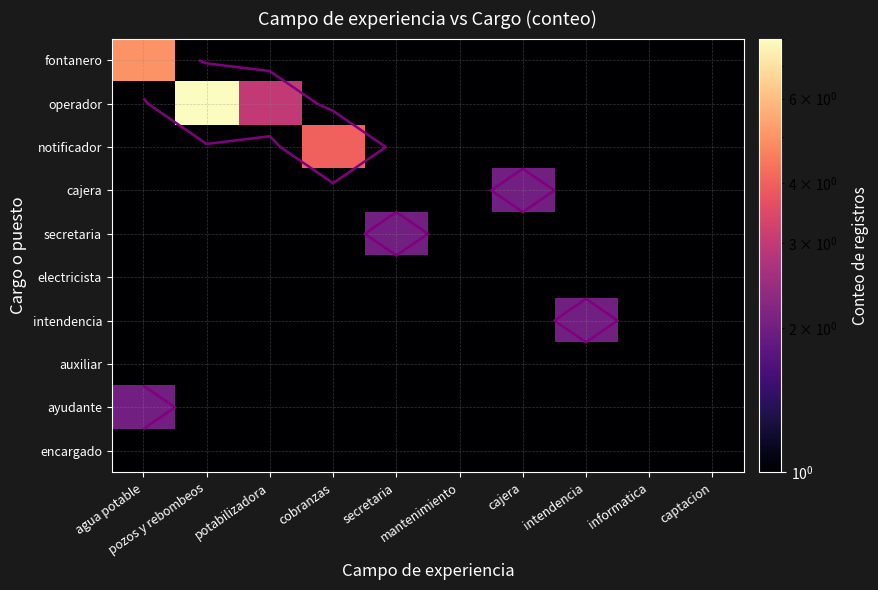

How many categories are shown in the chart?

10